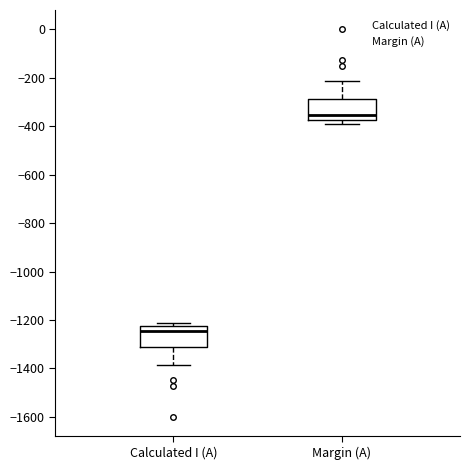

Which box has the highest median line?

Margin (A)